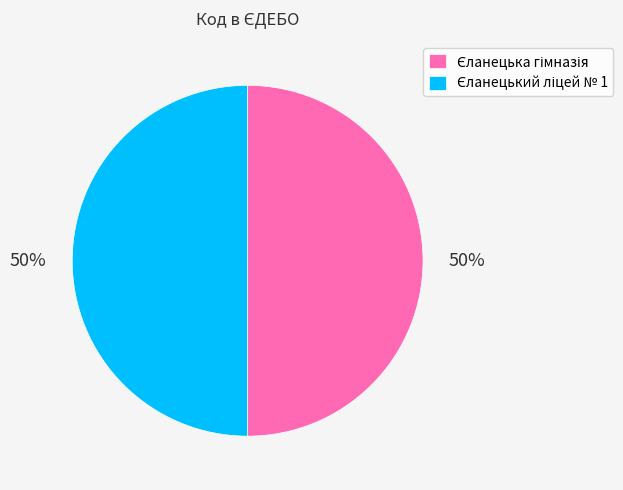

To the nearest percent, what is the average slice percentage?

50%